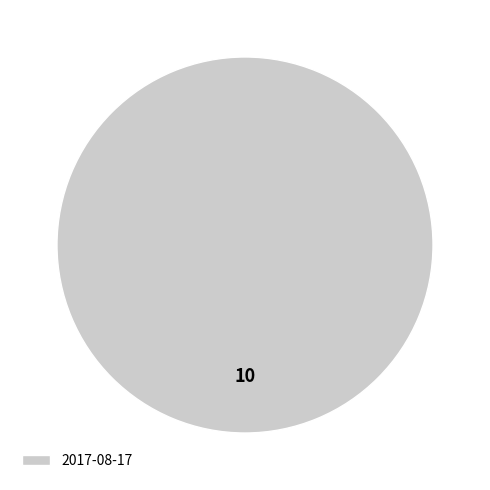

Does 2017-08-17 account for over 50% of the chart?

Yes